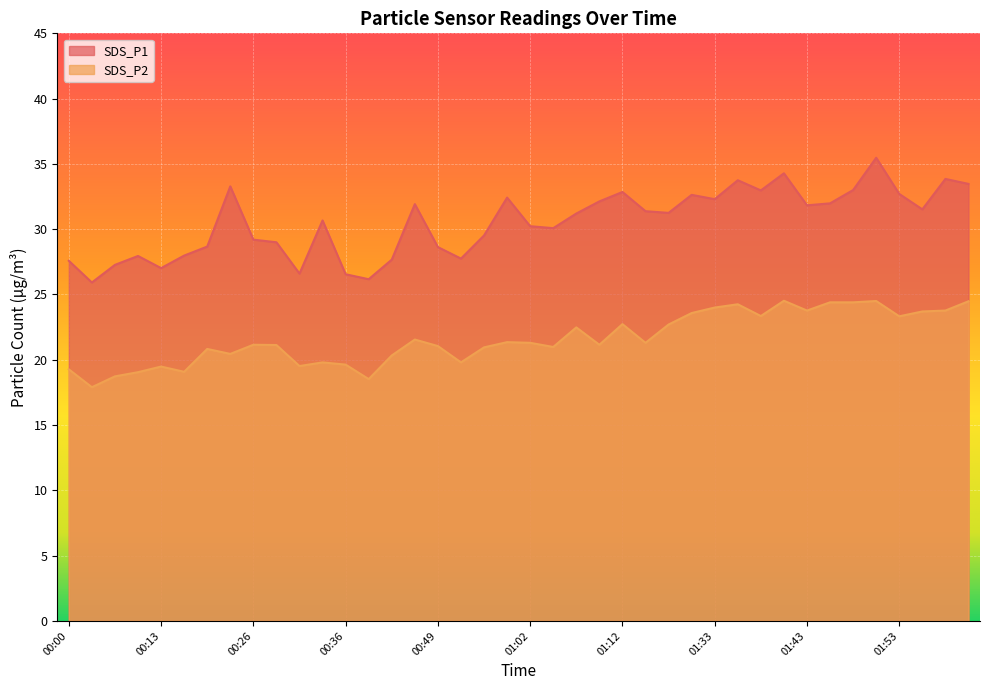

What is the label of the 13th point from the right?

01:31